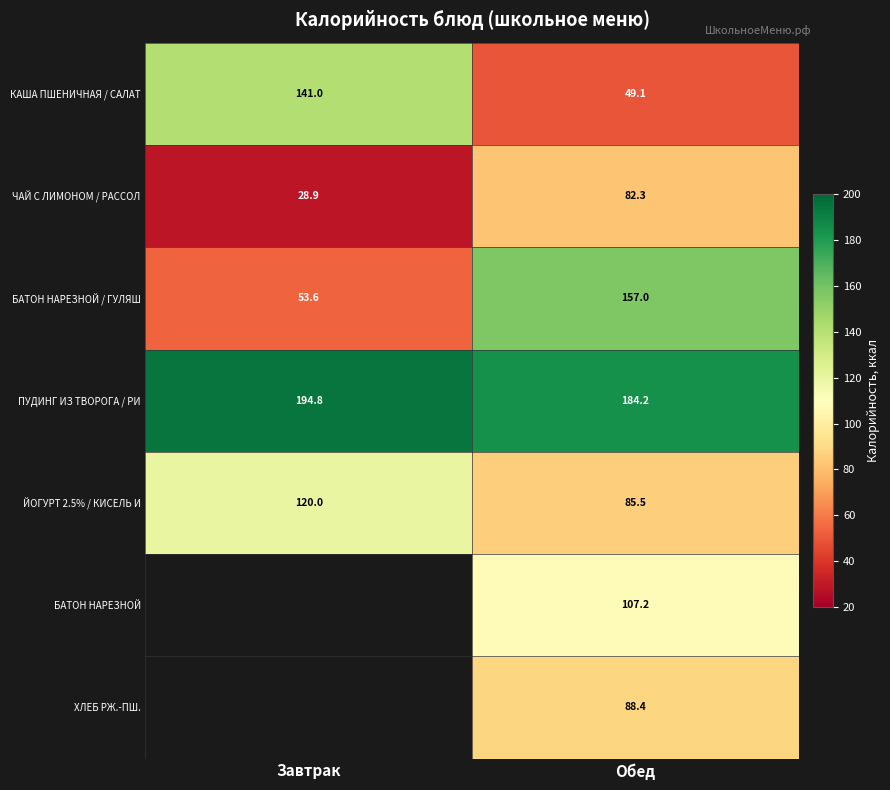

Which category has the highest value in the ЧАЙ С ЛИМОНОМ / РАССОЛ series?

Обед